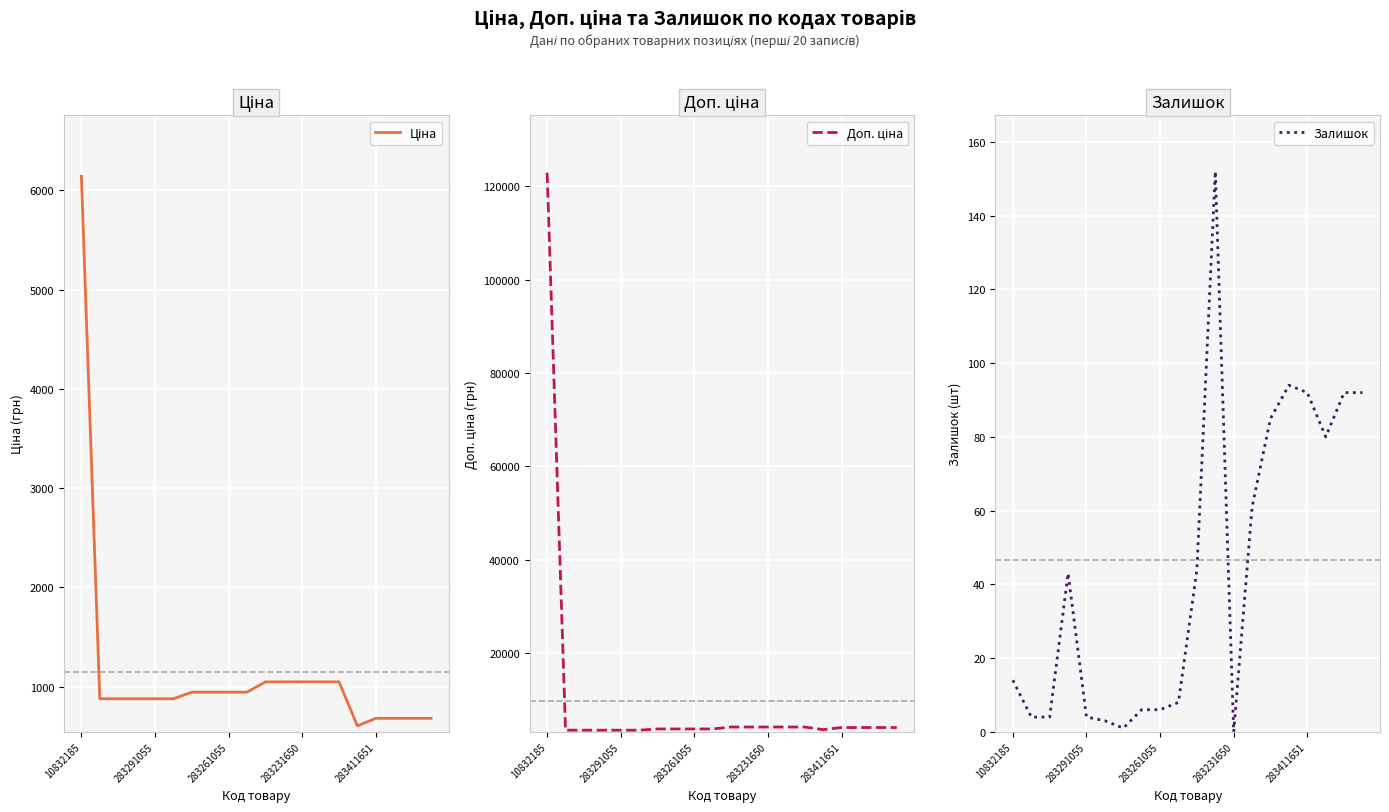

The value of Залишок at 283411651 is 36. True or false?

False